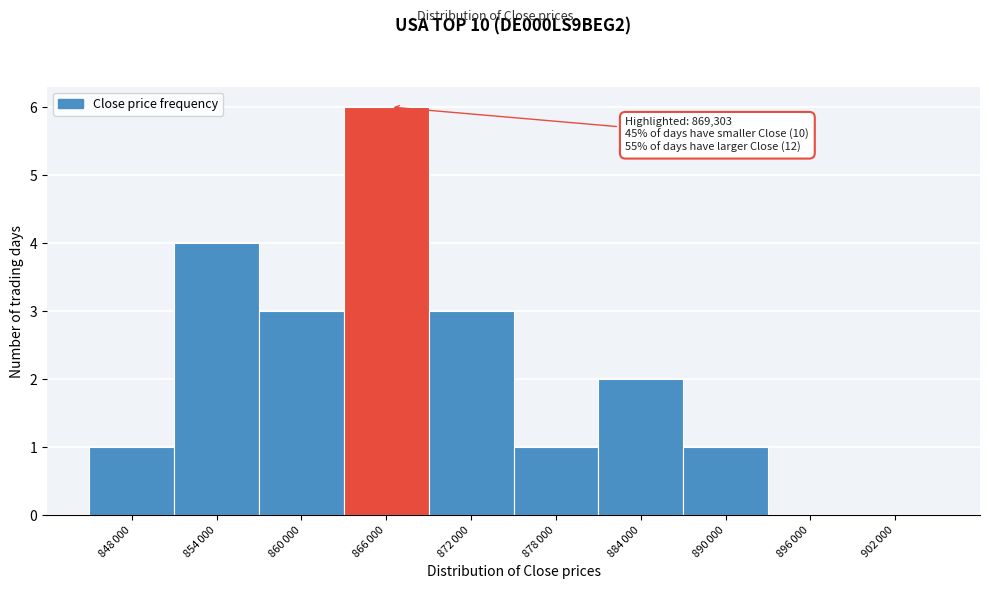

What is the greatest value displayed?

6